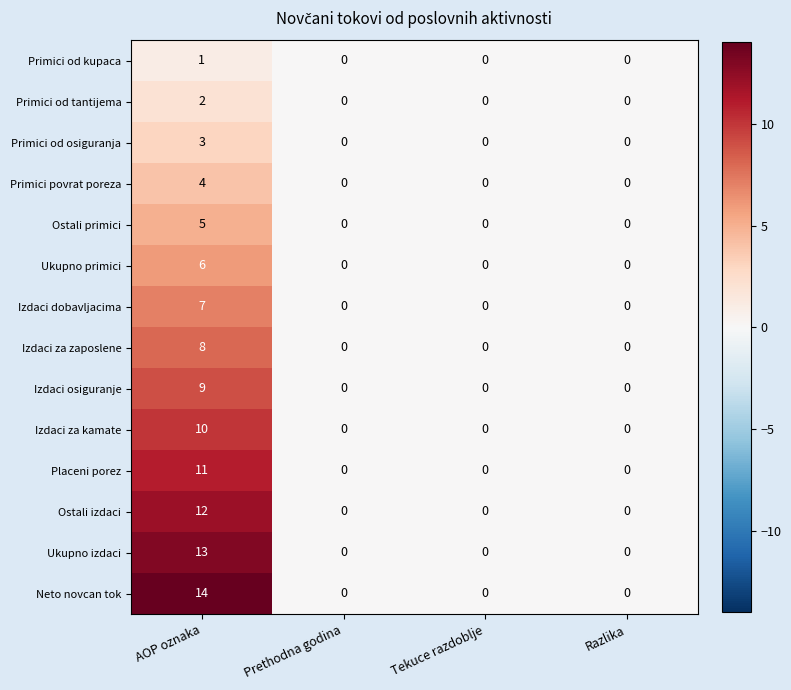

What is the maximum value for Neto novcan tok?

14